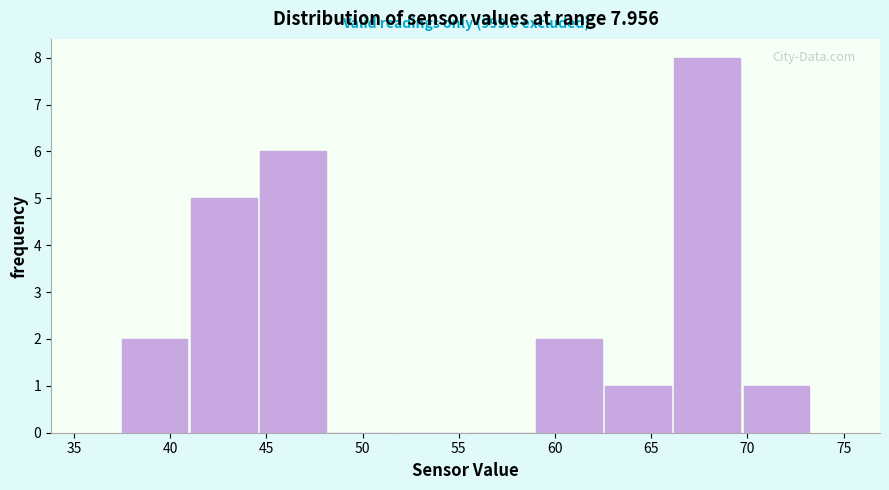

Over which range of the x-axis is the bar tallest?

66.0 to 69.5